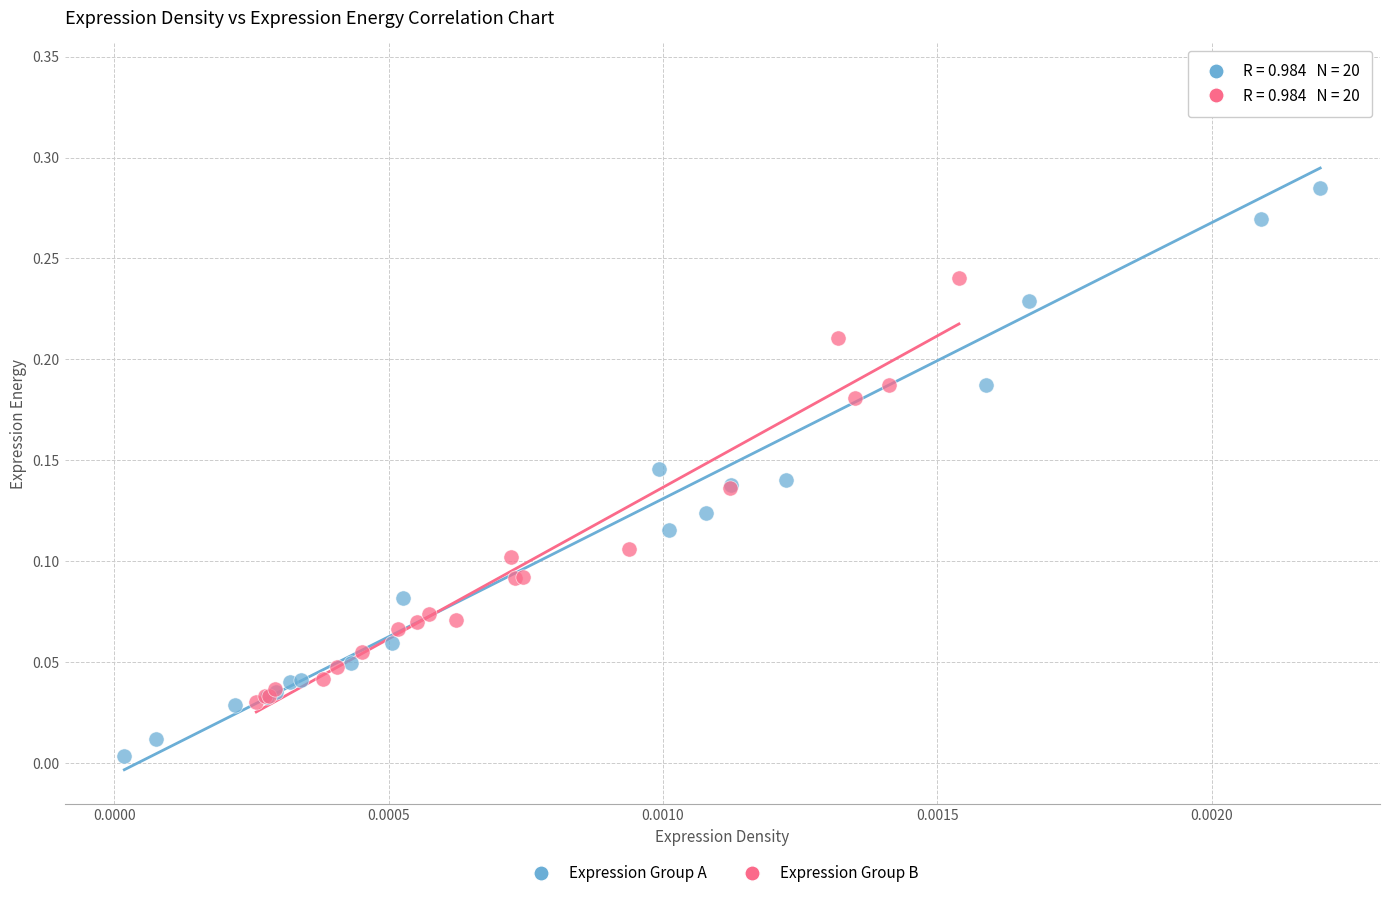

Which series contains the highest Y value?

Expression Group A